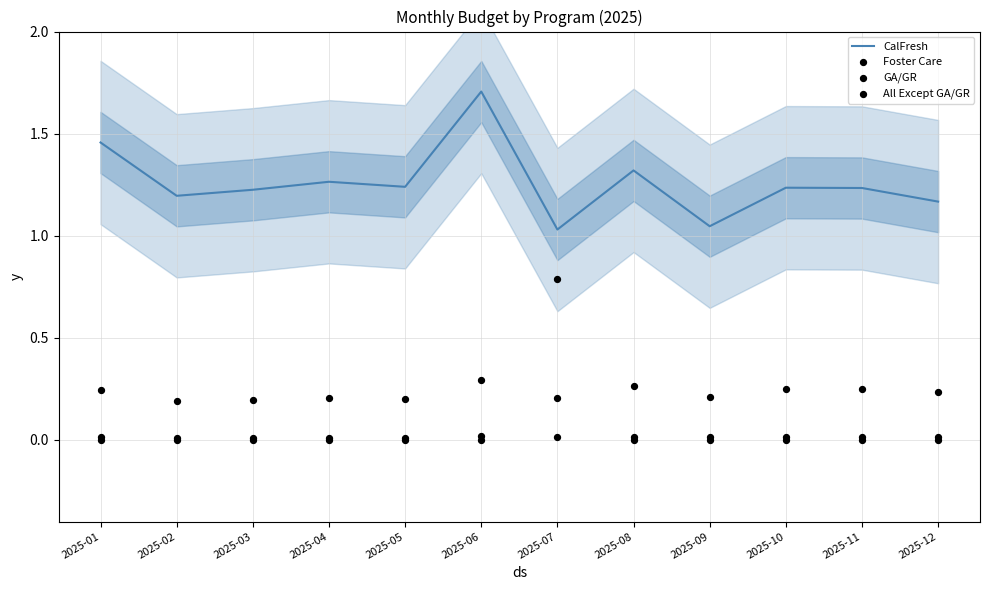

At which category is the sum across all series the highest?

2025-07